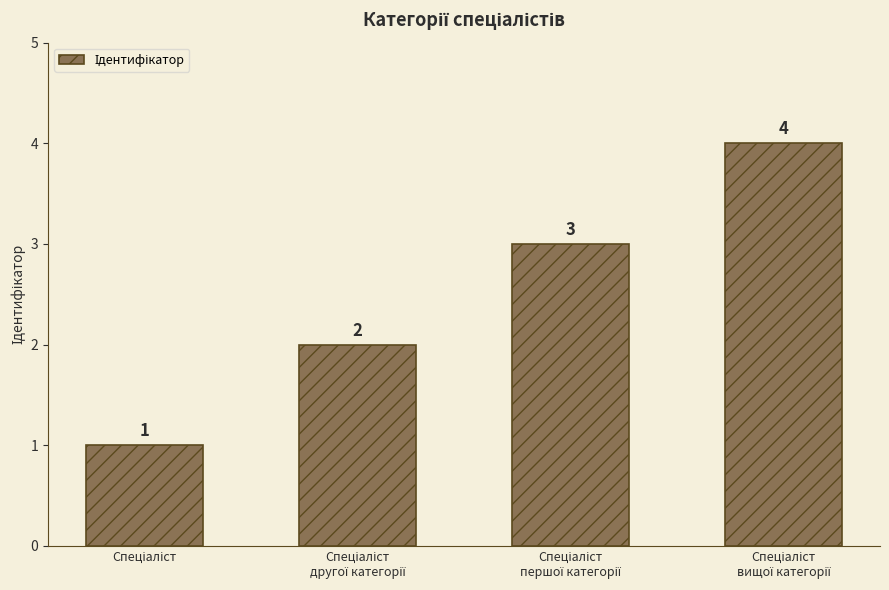

What is the value of the 1st bar from the left?

1